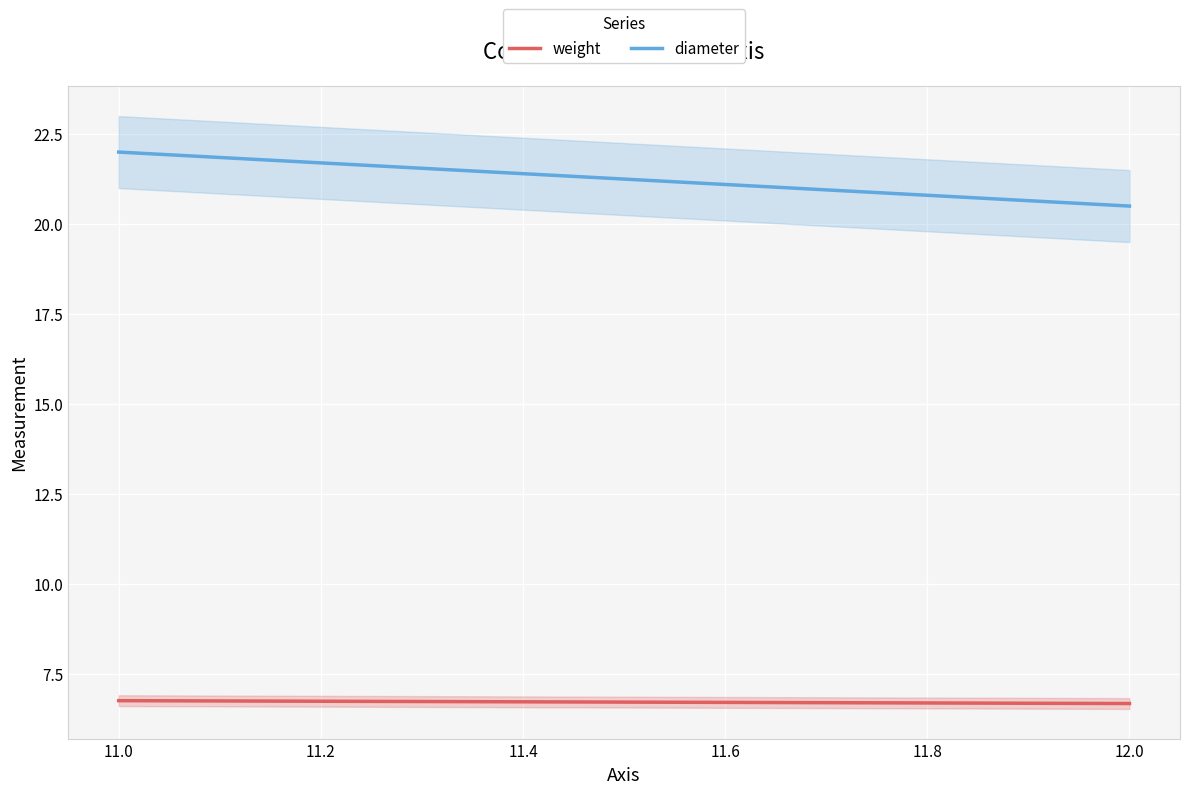

Which series has the largest range (max minus min)?

diameter